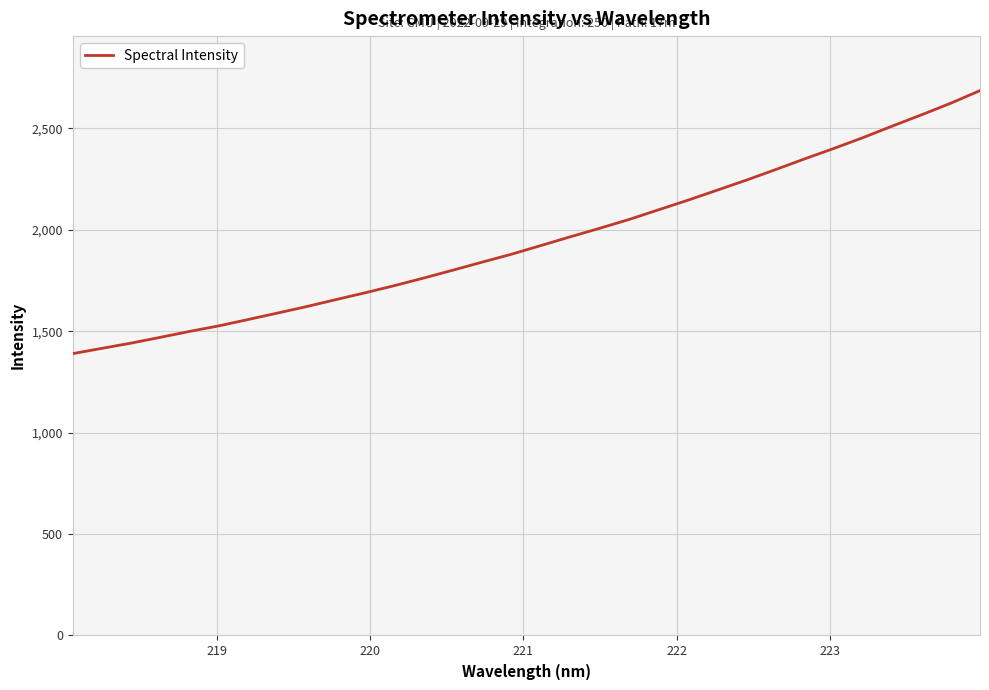

What is the maximum value shown in the chart?

2686.8